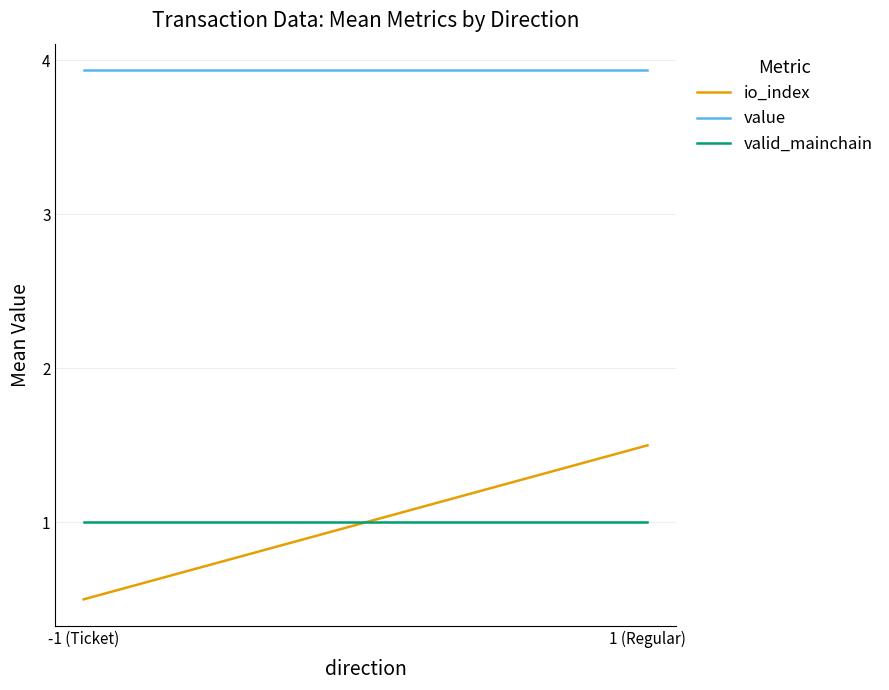

What is the sum of all value values?

7.9